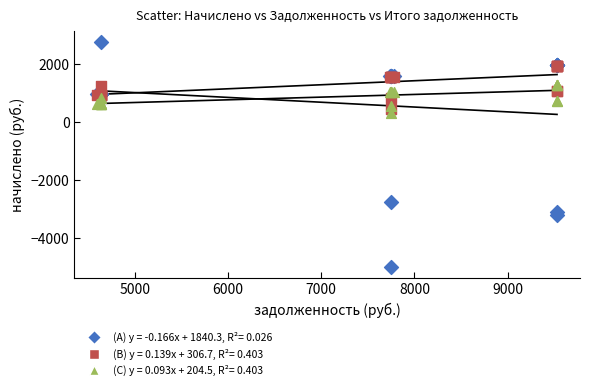

Across all series, what Y value is closest to -1127?

305.4